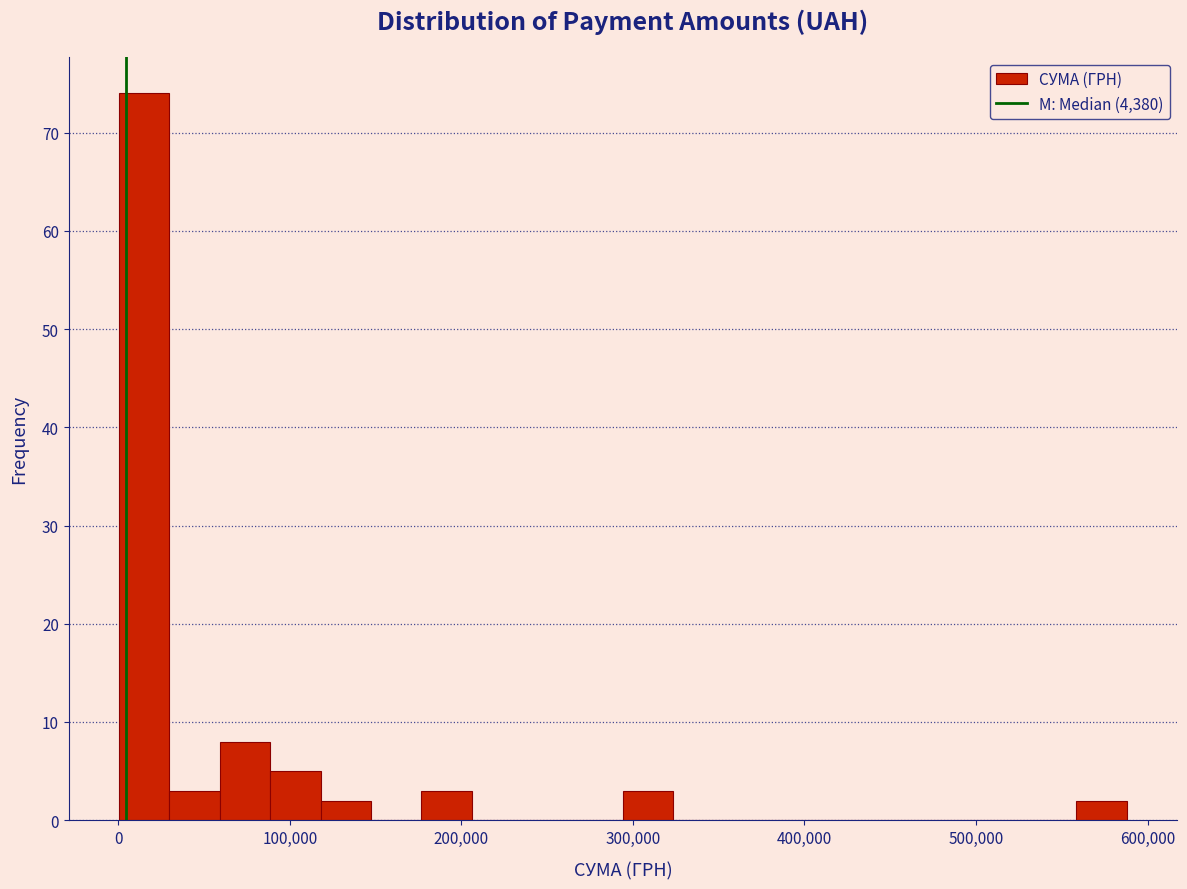

Read against the x-axis, roughly where is the centre of the tallest bar?

20000